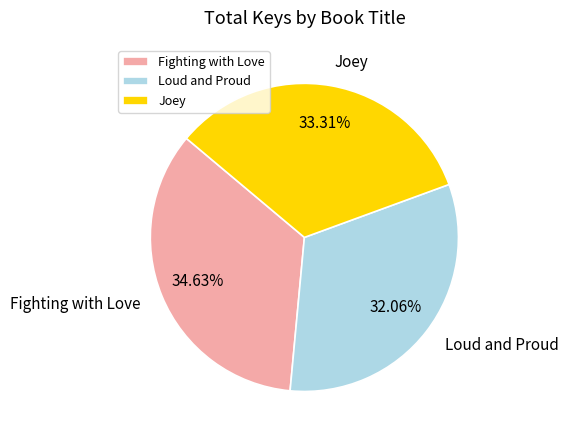

What is the total percentage of Joey and Fighting with Love?

67.9%